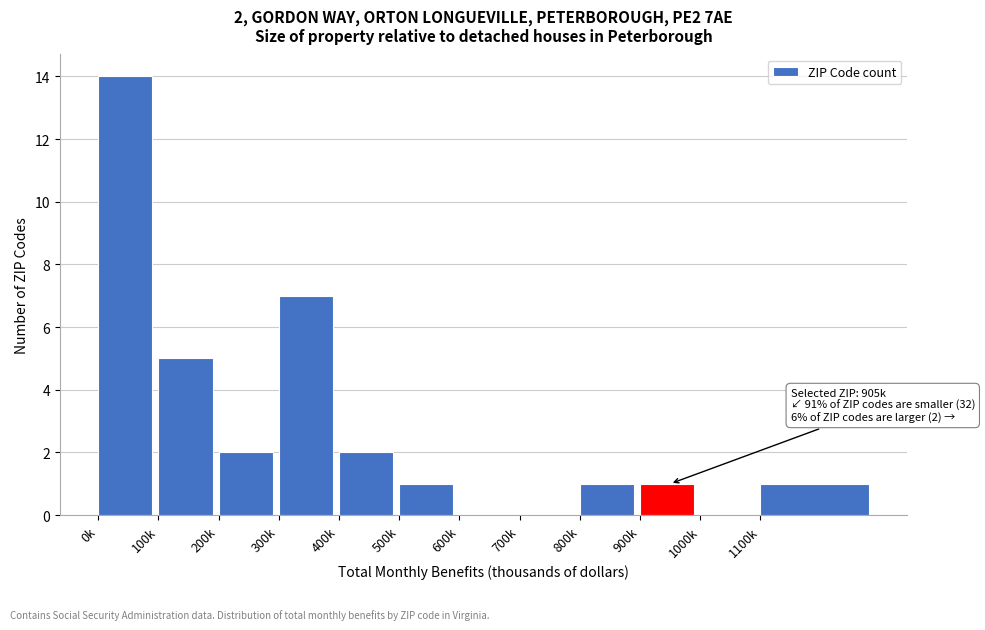

Reading left to right, transcribe all the data shown in this chart.

0k=14	100k=5	200k=2	300k=7	400k=2	500k=1	600k=0	700k=0	800k=1	900k=1	1000k=0	1100k=1